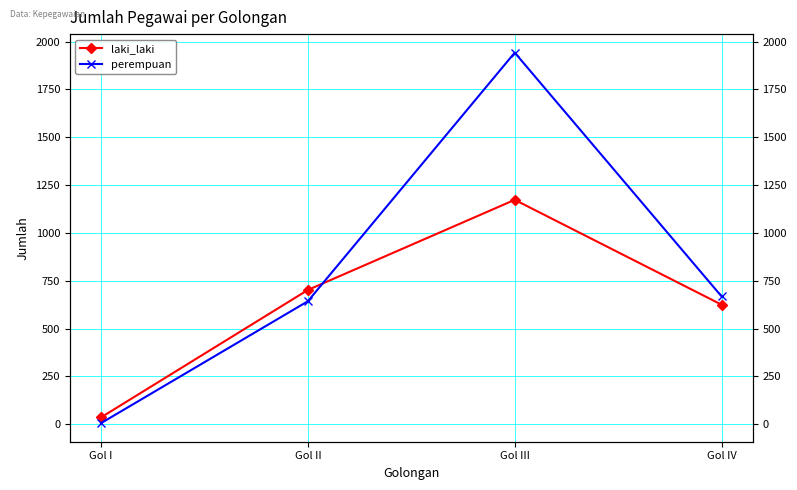

The perempuan series shows 1942 at Gol III. True or false?

True